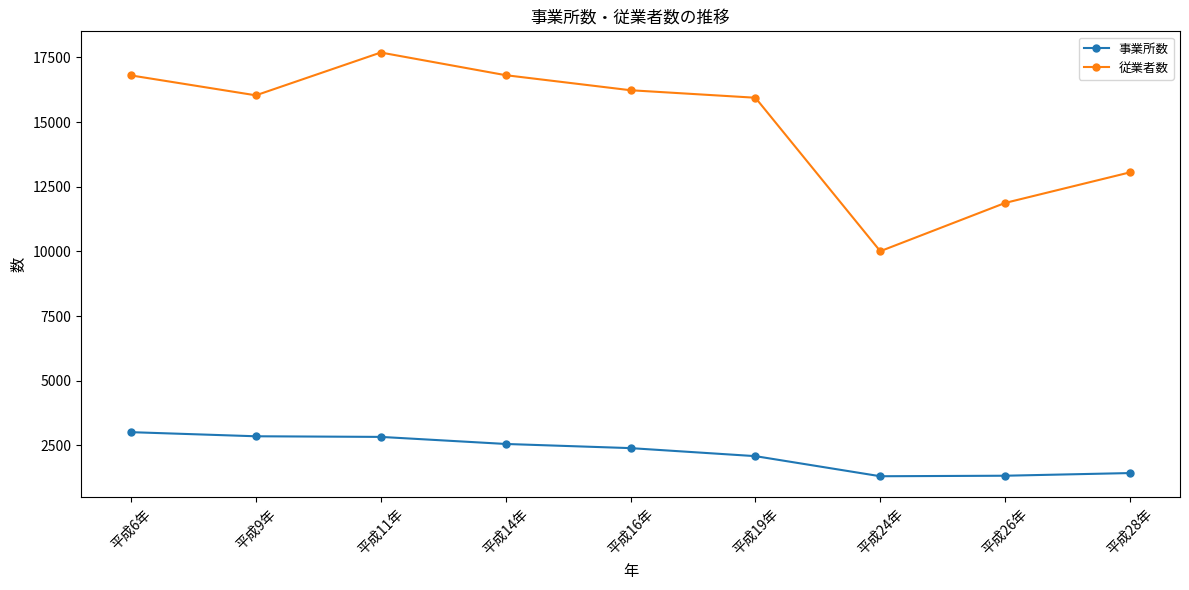

How many interior local valleys does the 従業者数 series have?

2